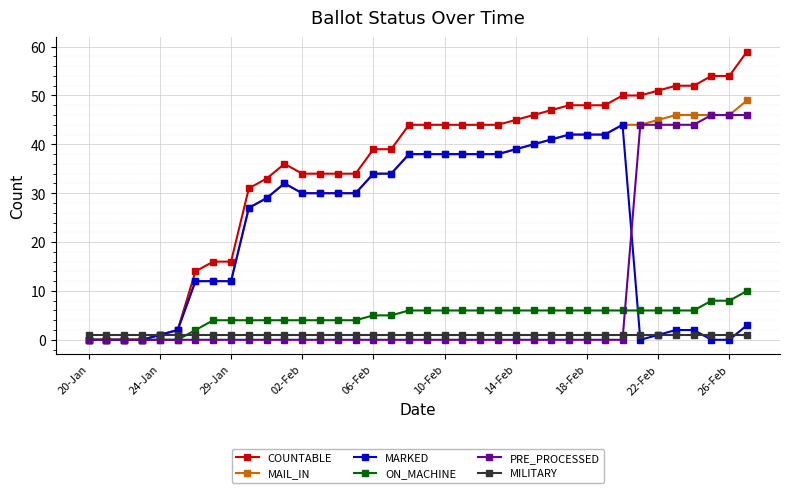

What is the difference between the second highest and minimum values in the COUNTABLE series?

54